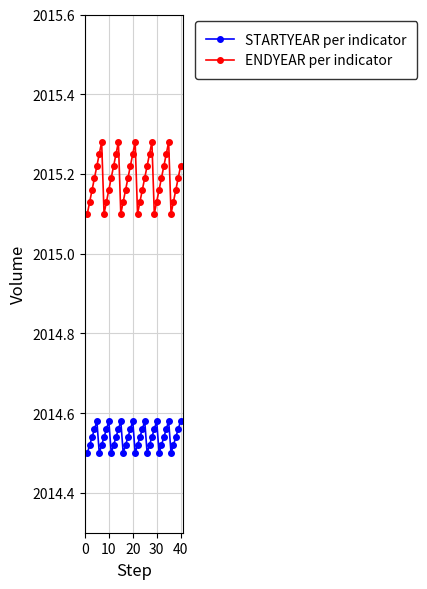

True or false: ENDYEAR per indicator has more than 2 interior local peaks.

True